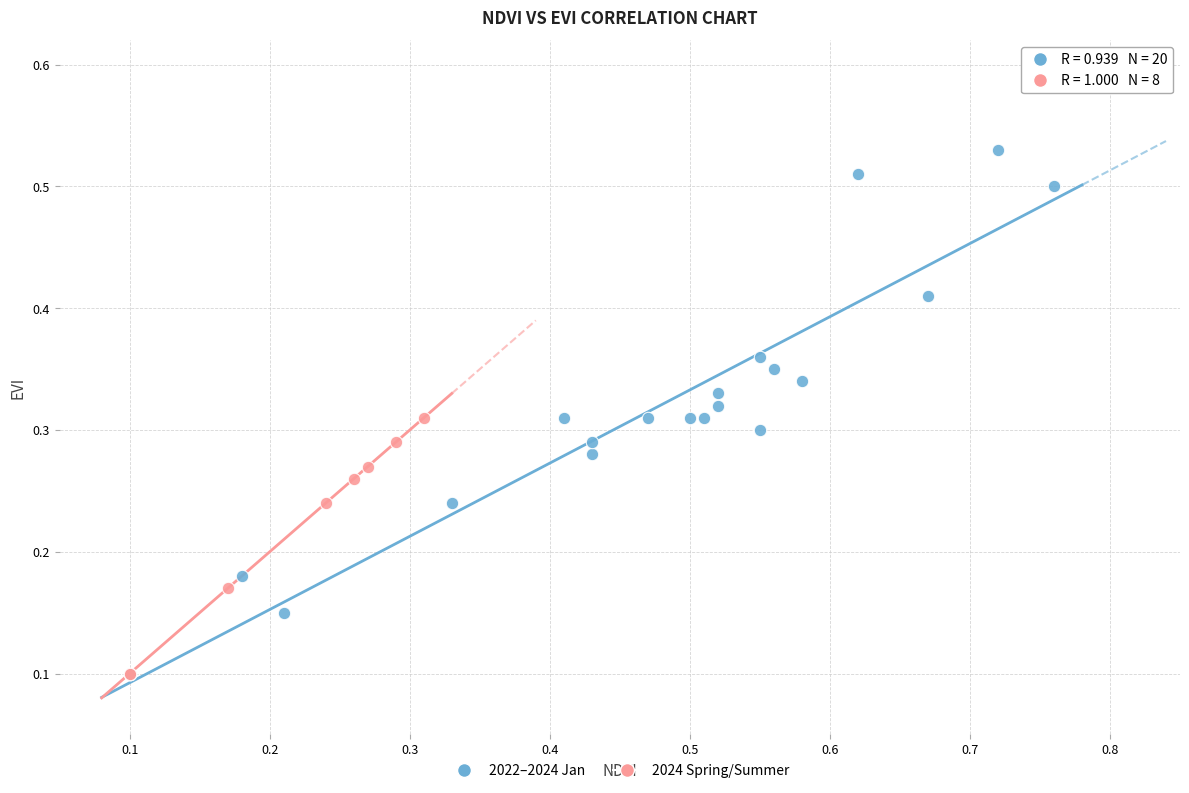

Which series reaches the maximum Y coordinate?

2022–2024 Jan